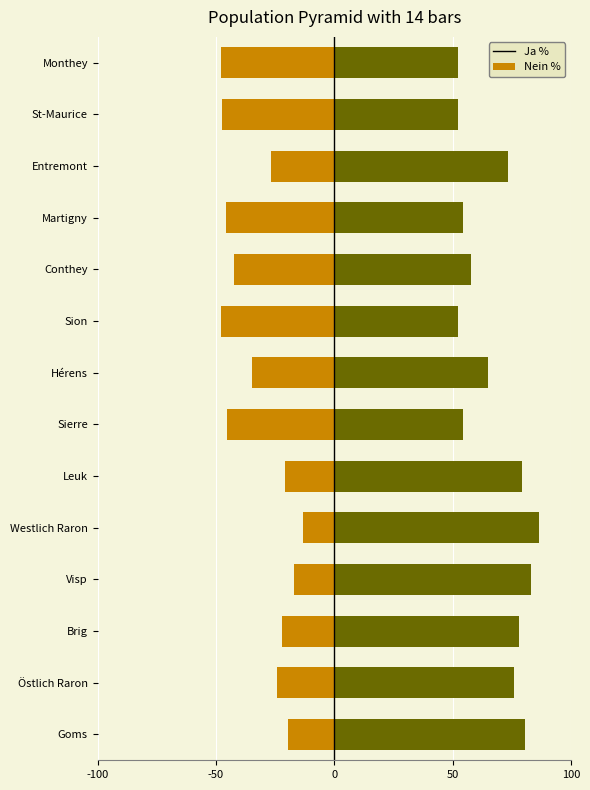

How many groups of bars are there?

14